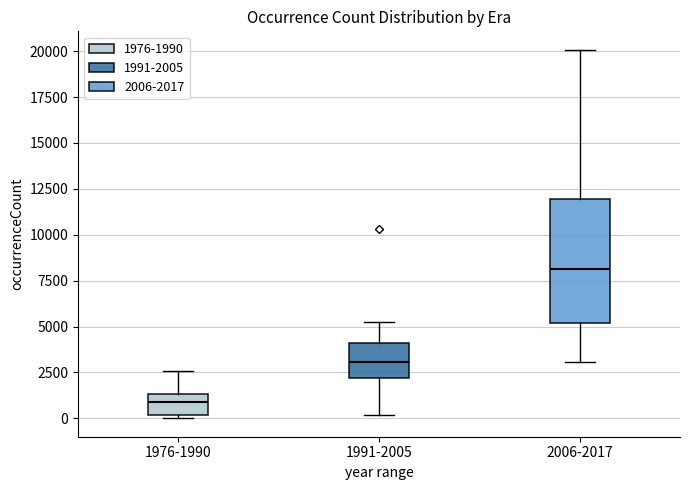

Reading left to right, read every box against the y-axis: the position of its median line, the range the box covers, and the ends of its whiskers. The values are not printed on the chart, so give them approximately, as read against the axis.

1976-1990: median 1000, box 0 to 1500, whiskers 0 (just below the box's lower edge) to 2500
1991-2005: median 3000, box 2000 to 4000, whiskers 0 to 5500
2006-2017: median 8000, box 5000 to 12000, whiskers 3000 to 20000